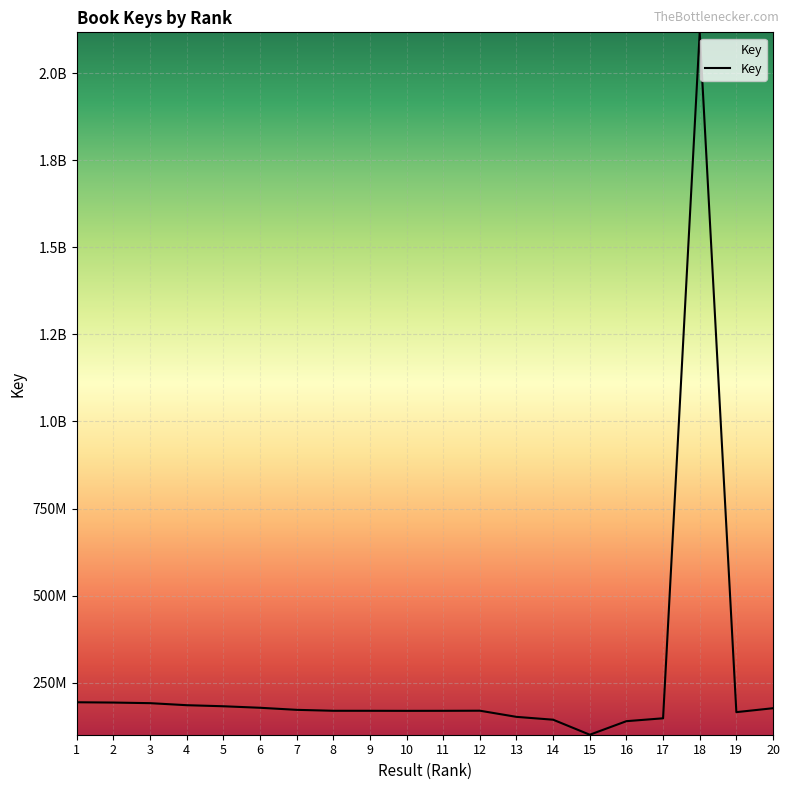

What is the maximum value shown in the chart?

2117327448